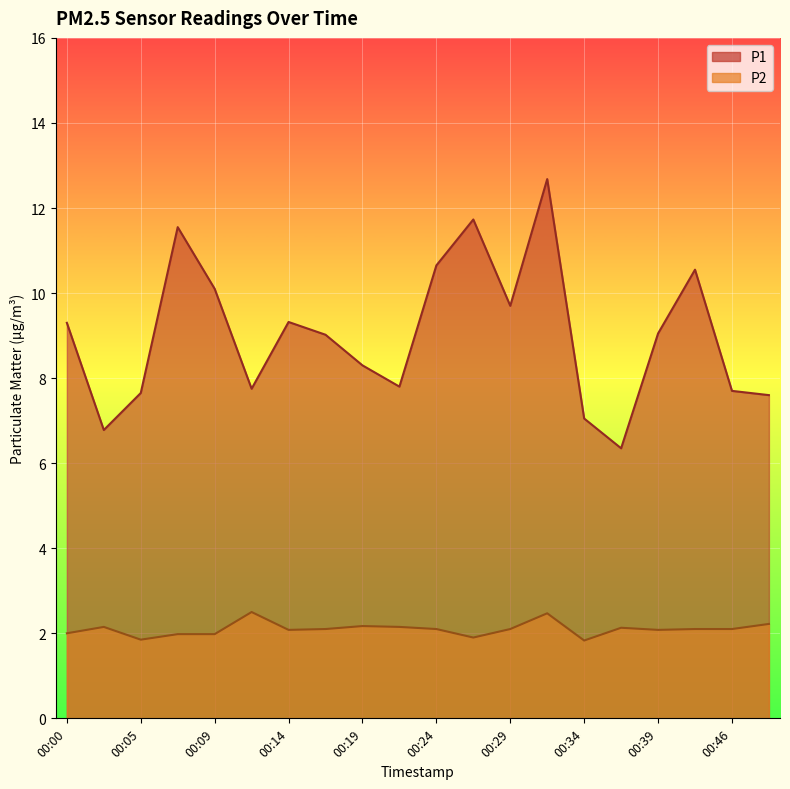

True or false: P2 has a value of 2.5 at 00:12.

True